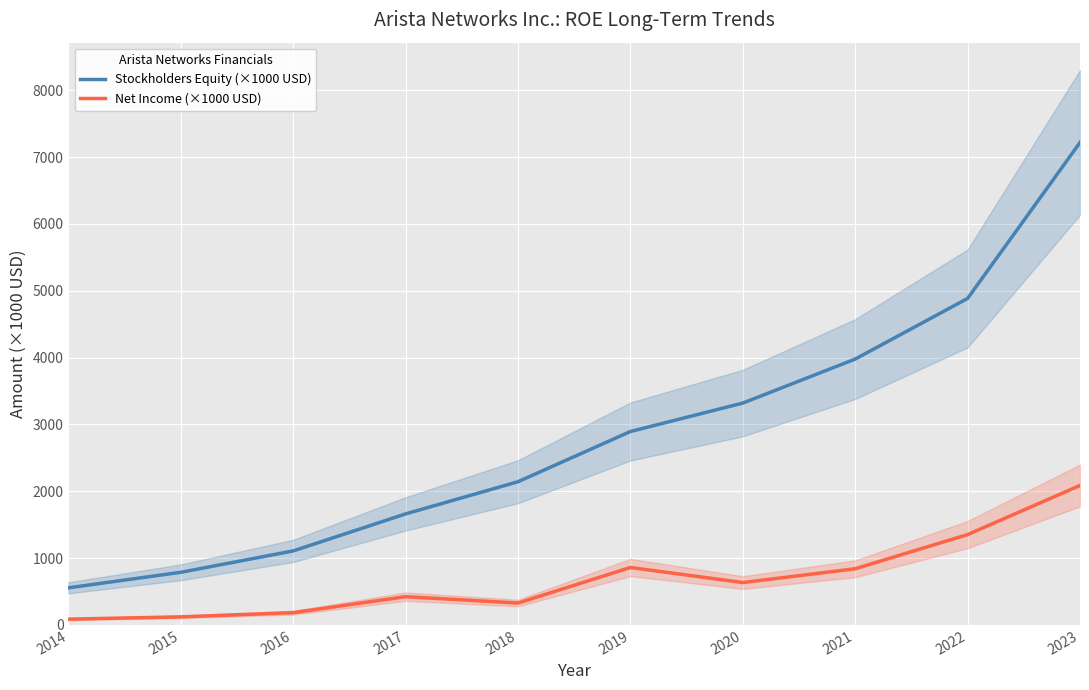

At which category is the sum across all series the highest?

2023